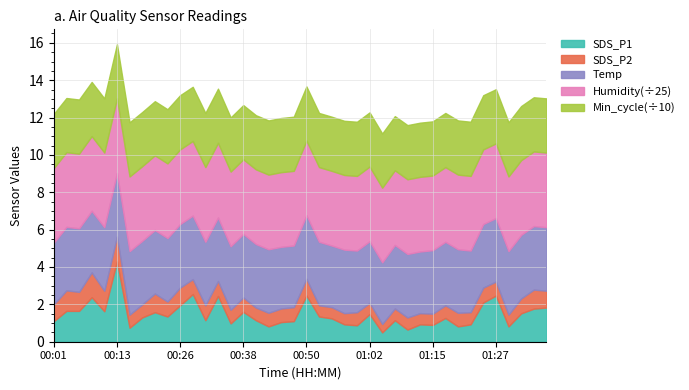

What is the lowest value of the SDS_P2 series?

0.5